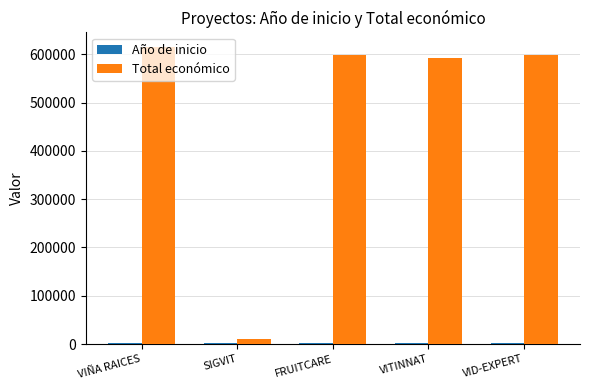

Which category has the highest value in the Total económico series?

VIÑA RAICES